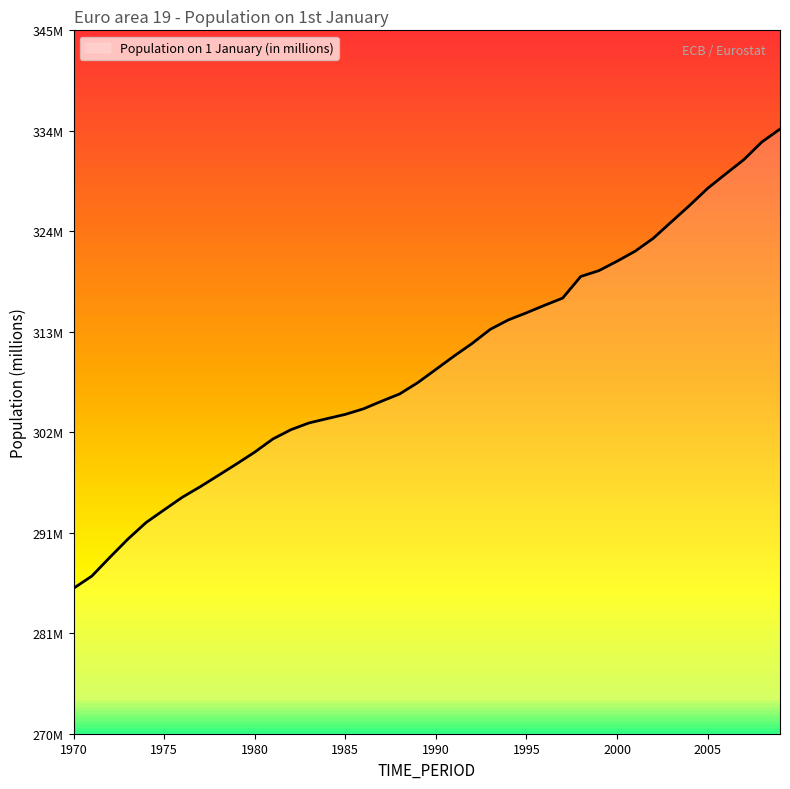

Is this an area chart (filled region under the line)?

Yes